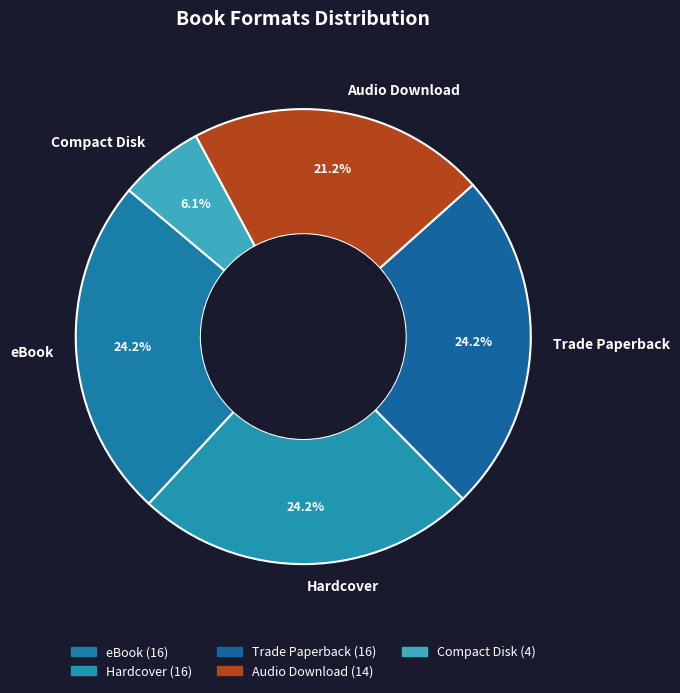

Does Hardcover represent more than half of the total?

No